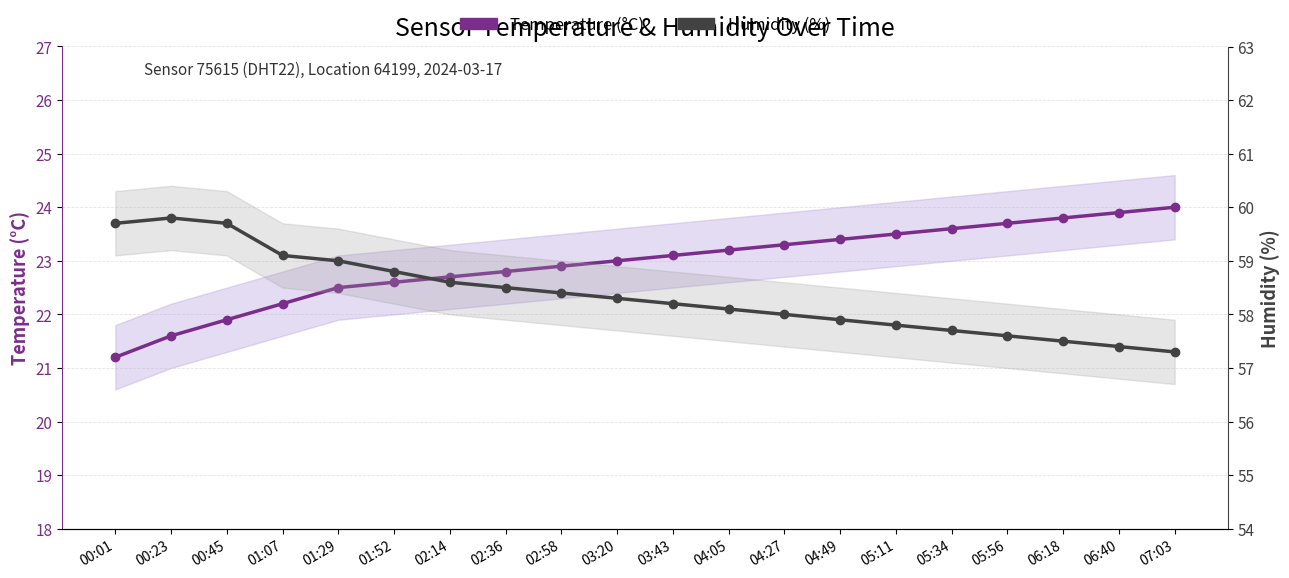

True or false: Temperature (°C) and Humidity (%) intersect in this chart.

False